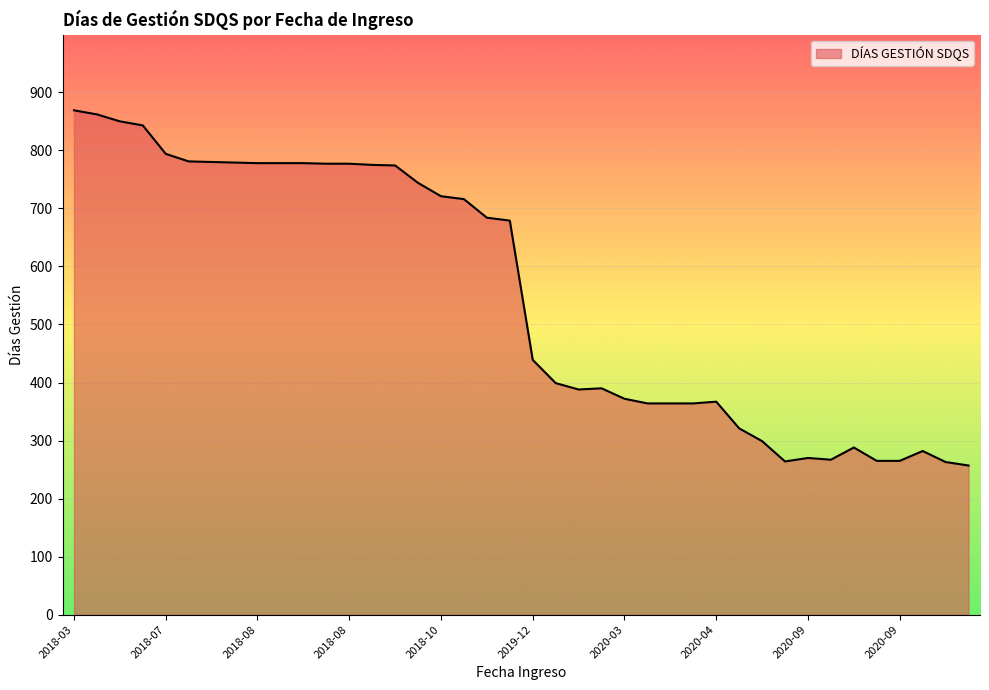

What is the greatest value displayed?

869